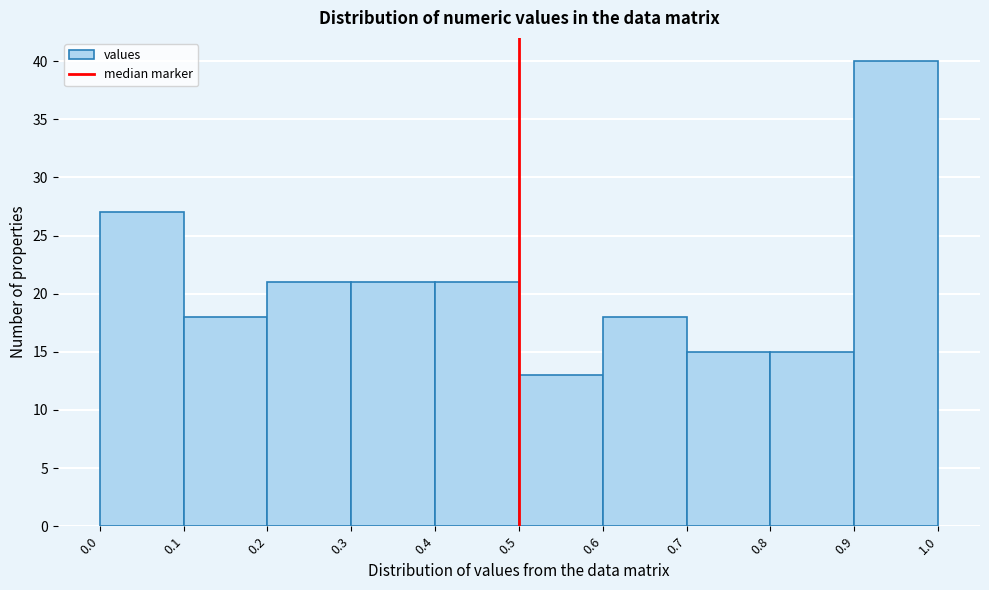

Reading left to right, list every bar in this chart as the range it spans on the x-axis followed by its height. The values are not printed on the chart, so give them approximately, as read against the axis.

0.0 to 0.1: 27
0.1 to 0.2: 18
0.2 to 0.3: 21
0.3 to 0.4: 21
0.4 to 0.5: 21
0.5 to 0.6: 13
0.6 to 0.7: 18
0.7 to 0.8: 15
0.8 to 0.9: 15
0.9 to 1.0: 40